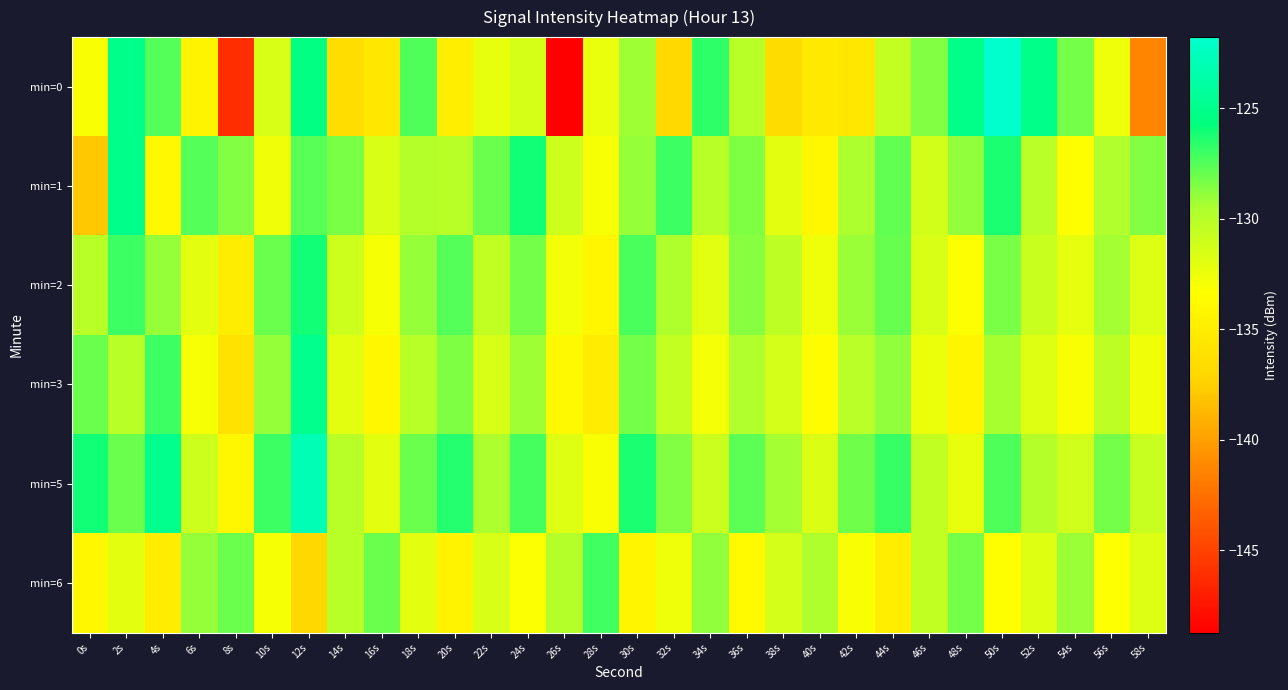

What is the difference between the highest and lowest values at 58s?

12.8